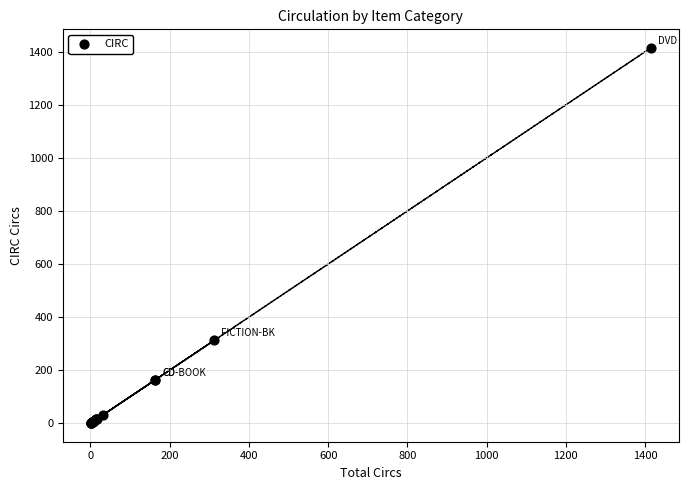

What Y value in the scatter plot is closest to 707?

312